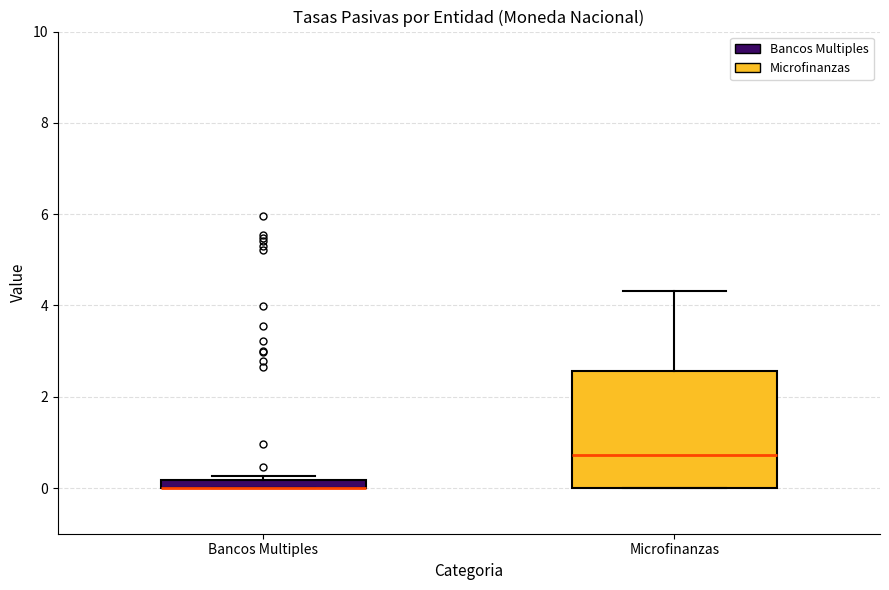

Where is the upper edge of the box for Microfinanzas on the y-axis? The values are not printed on the chart, so give them approximately, as read against the axis.

2.6